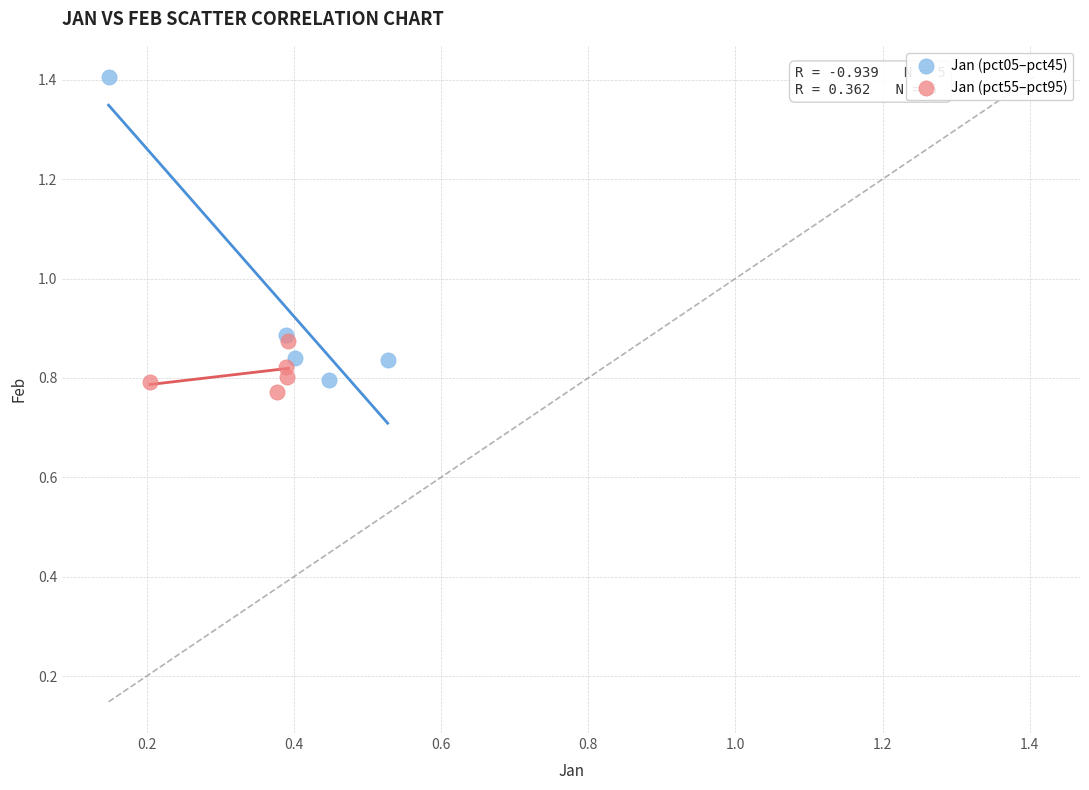

Which series has the largest Y range (max minus min)?

Jan (pct05–pct45)